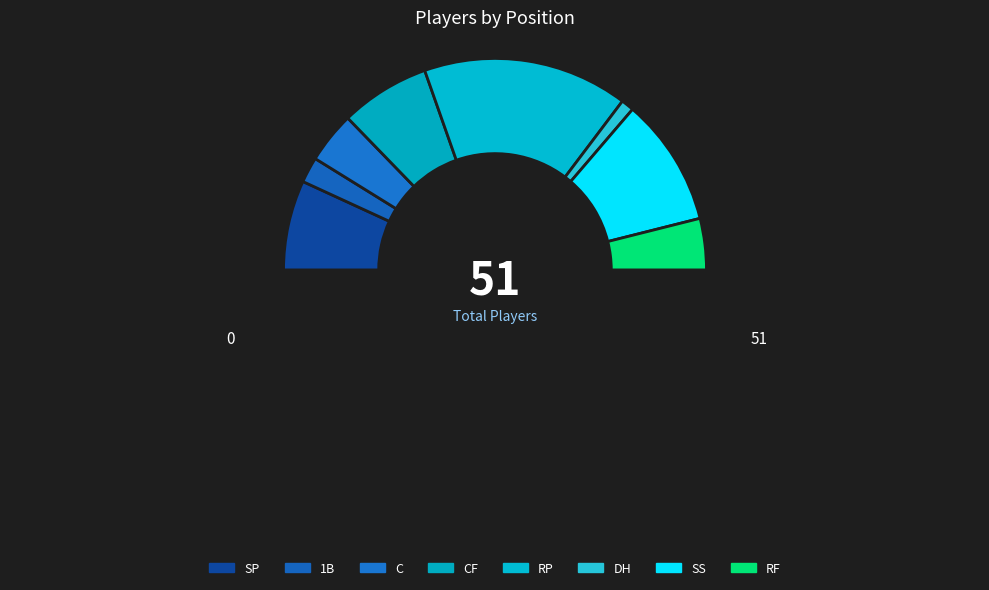

To the nearest percent, what portion does 1B represent?

4%